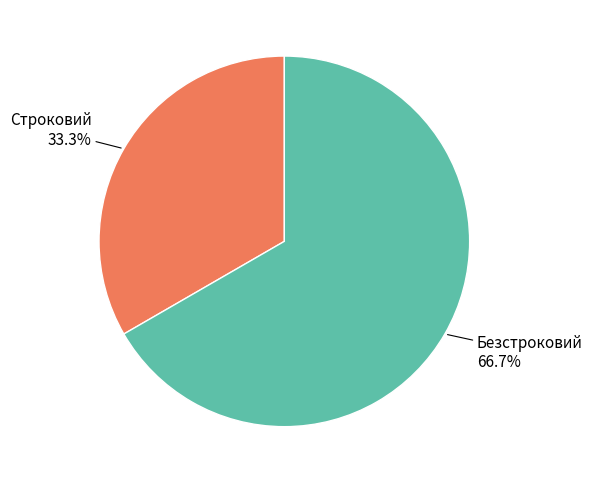

Which slice is the smallest?

Строковий